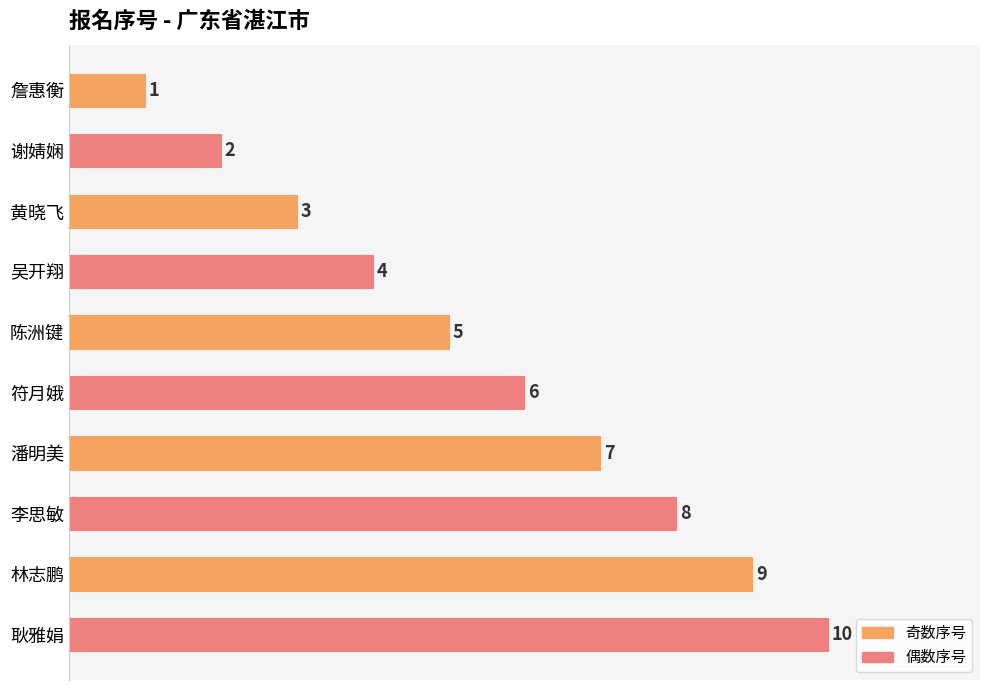

List the labels in order of value, smallest first.

詹惠衡, 谢婧娴, 黄晓飞, 吴开翔, 陈洲键, 符月娥, 潘明美, 李思敏, 林志鹏, 耿雅娟